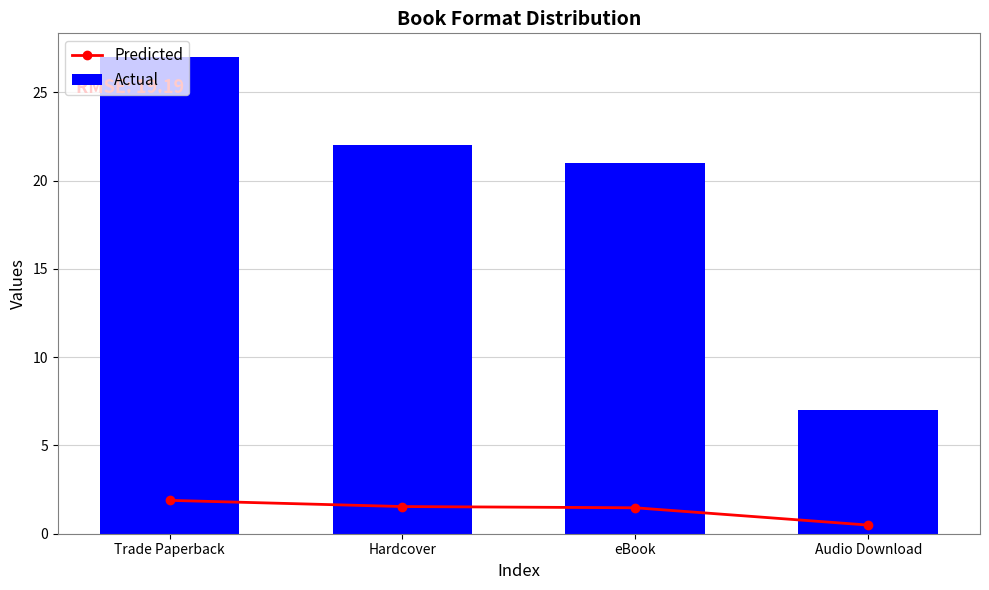

What is the label of the 2nd bar from the left?

Hardcover